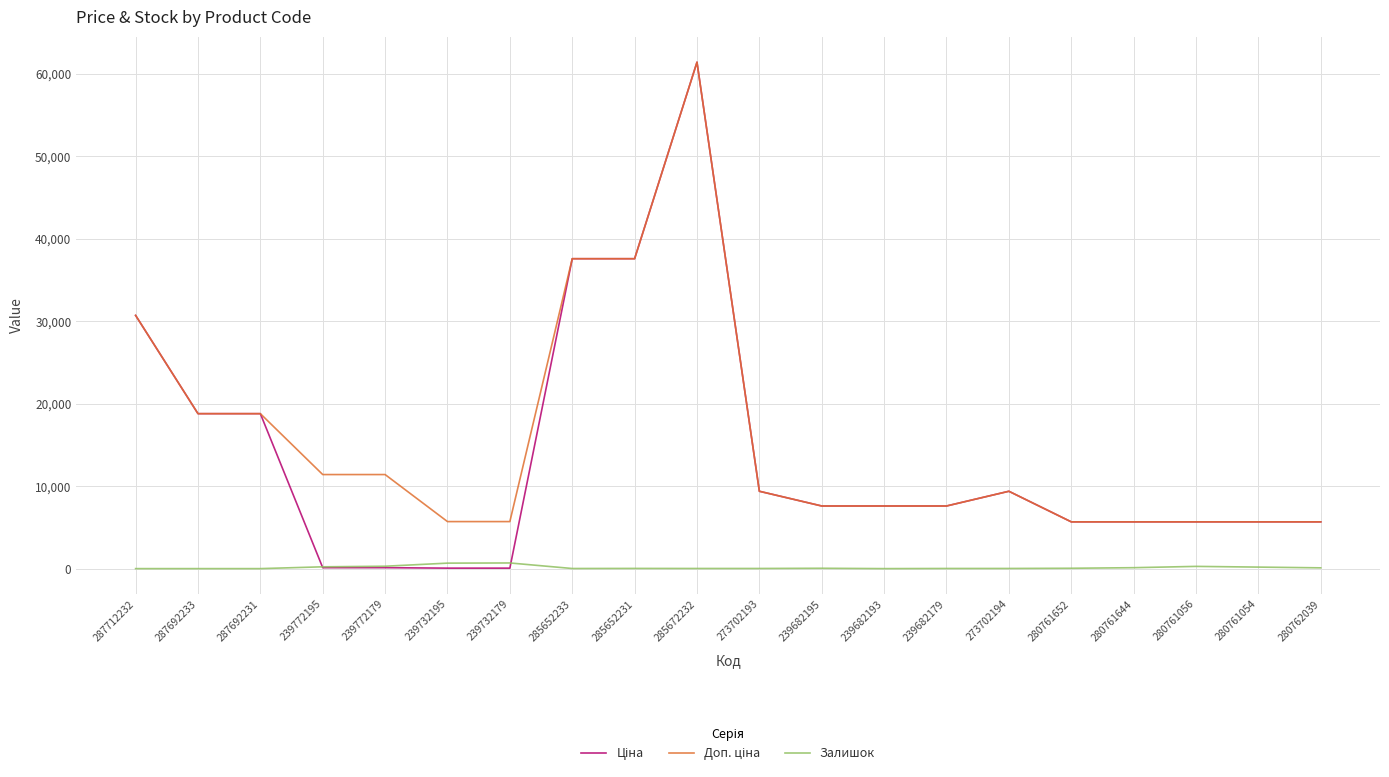

At which category is the sum across all series the highest?

285672232